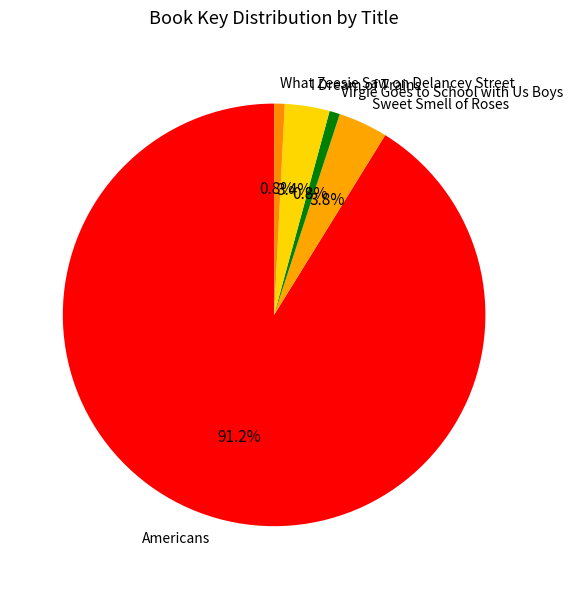

True or false: What Zeesie Saw on Delancey Street accounts for 1% of the total.

True